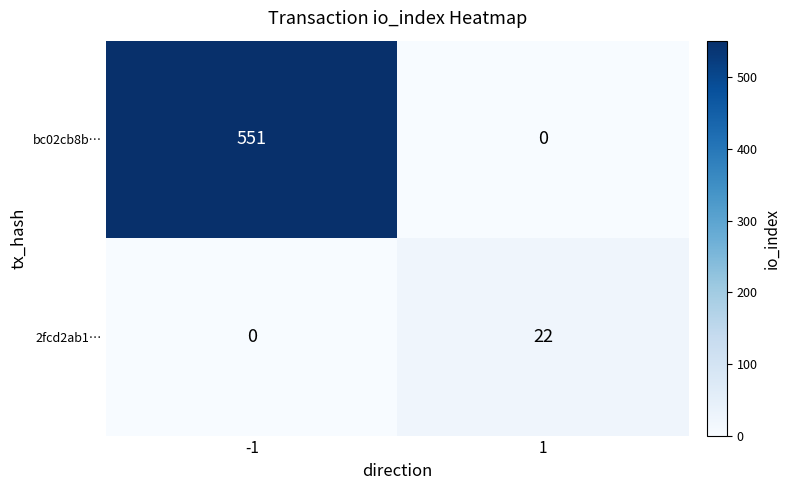

Which series has the widest spread of values?

bc02cb8b…